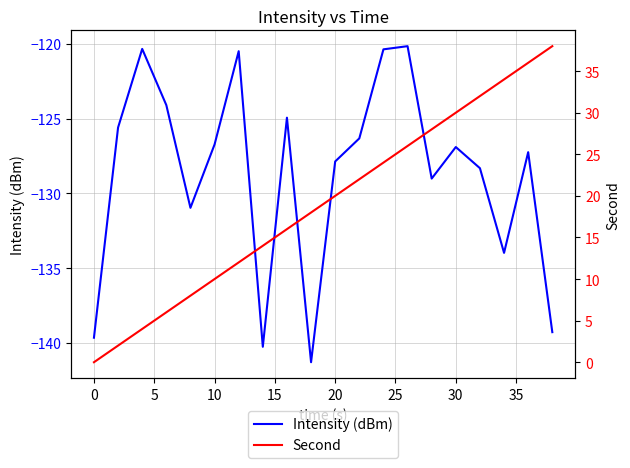

True or false: Second and Intensity (dBm) intersect in this chart.

False